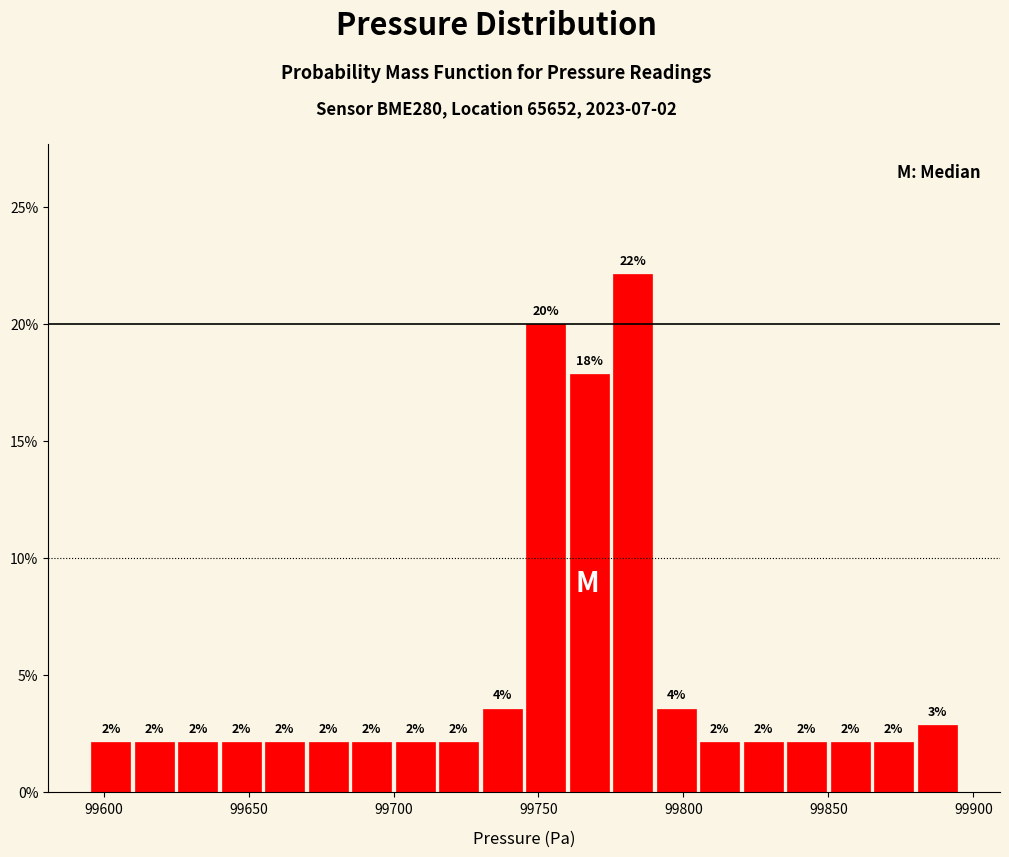

Around what value on the x-axis is the tallest bar? Give the approximate position of its centre, as read against the axis.

99785